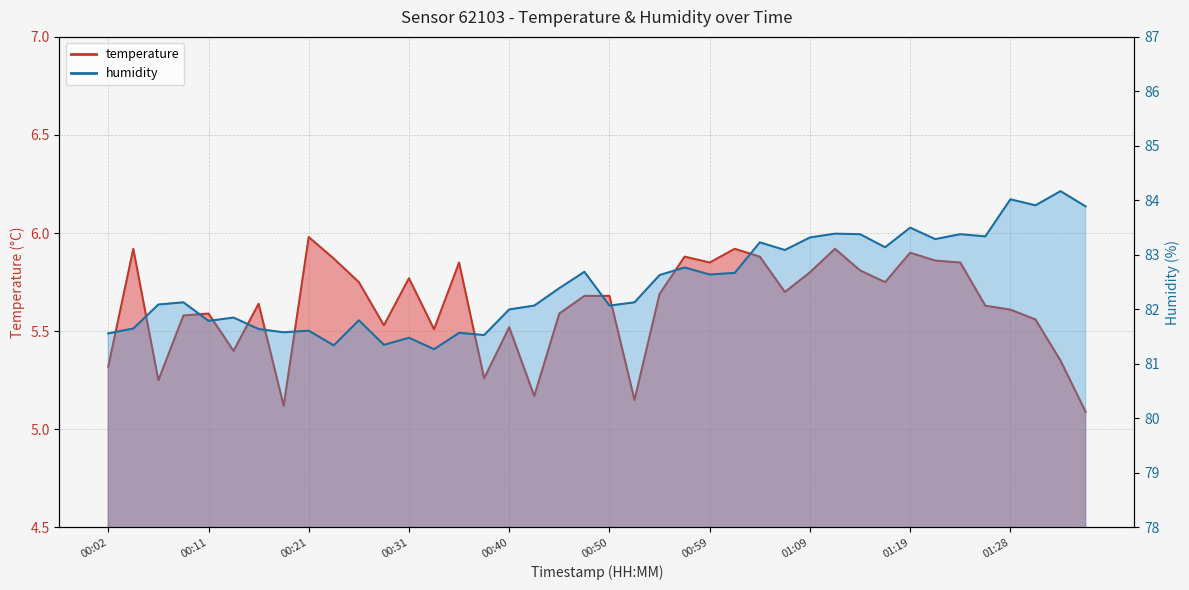

What is the value of the temperature point at the 23rd from the left?

5.7